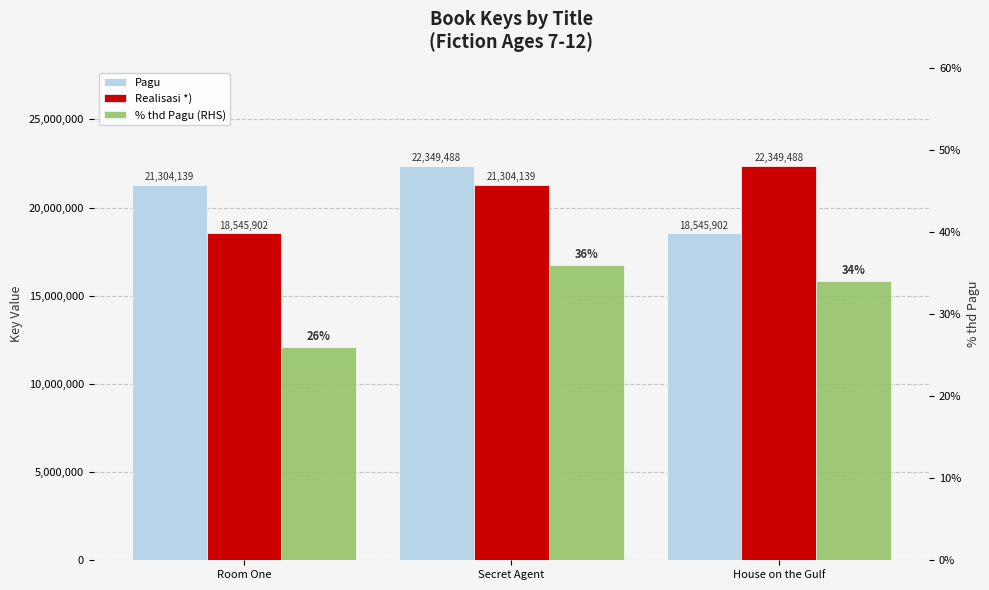

At how many categories does at least one series exceed 19485142?

3